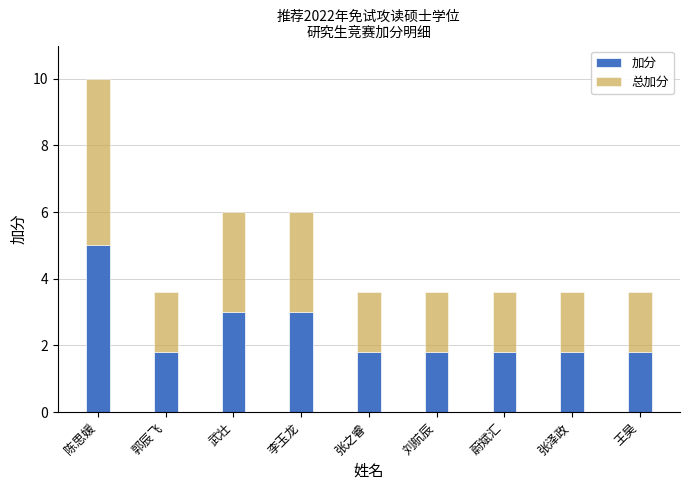

What is the total value across all series at 李玉龙?

6.0